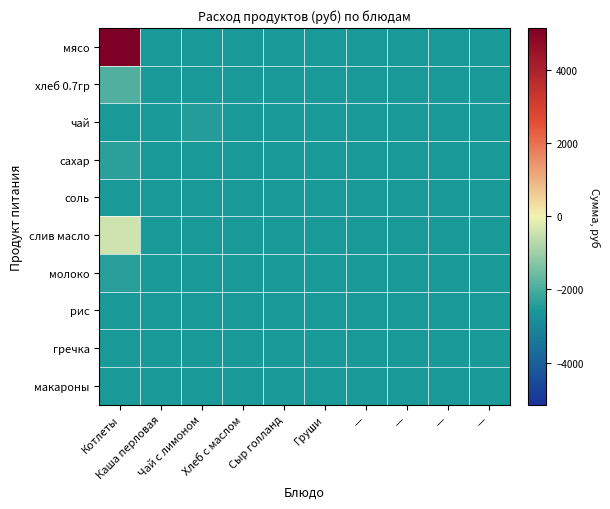

Between Чай с лимоном and —, which is larger?

Чай с лимоном